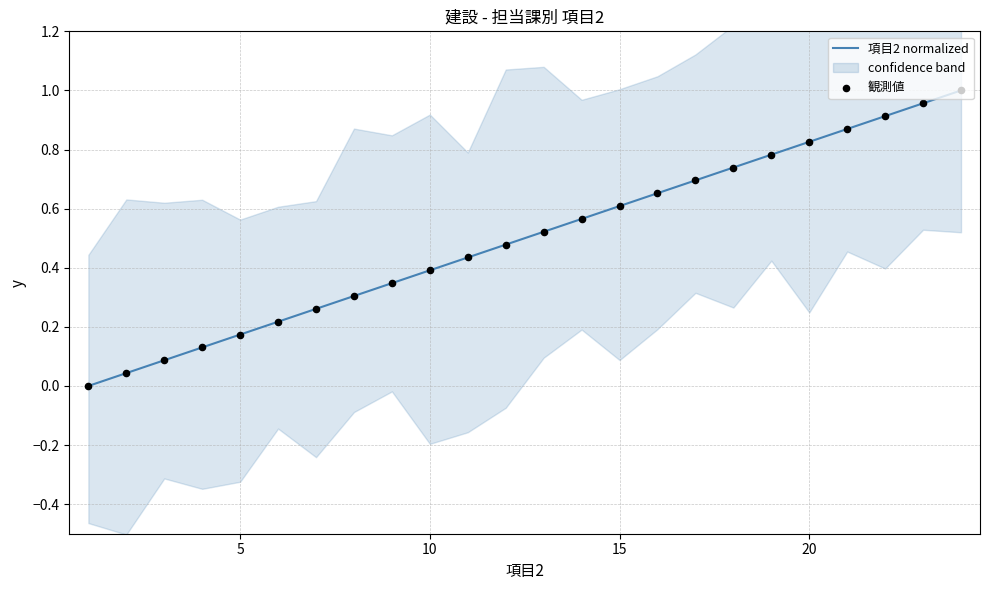

Which series has the largest total across all categories?

項目2 normalized